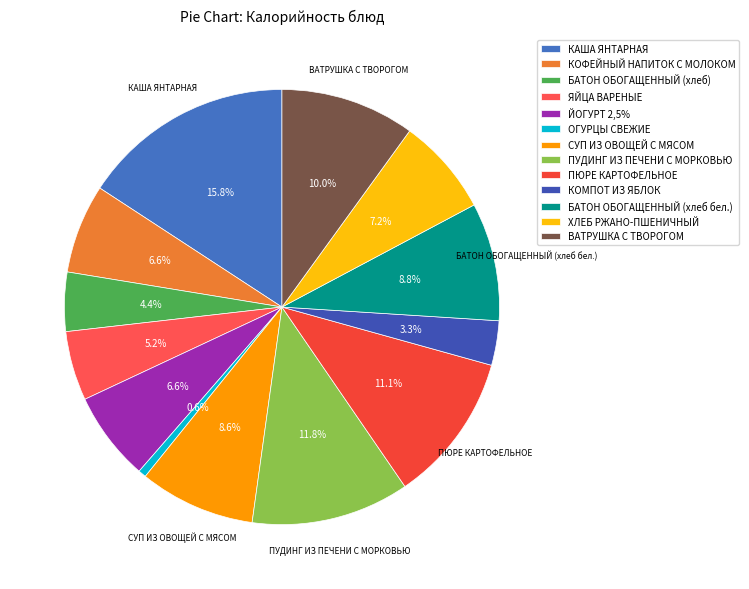

To the nearest percent, what percentage of the pie is ПЮРЕ КАРТОФЕЛЬНОЕ?

11%